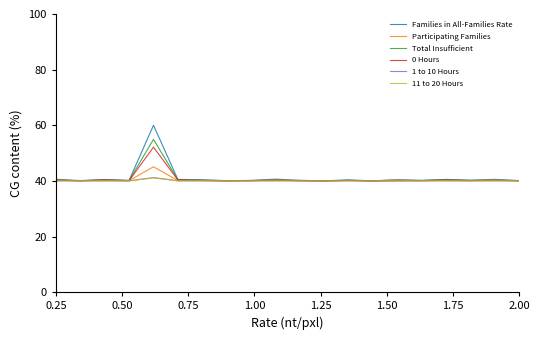

What is the highest value of the 11 to 20 Hours series?

41.1